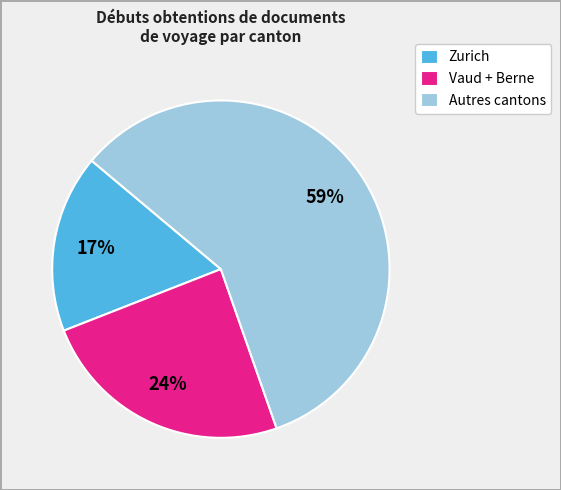

The Zurich slice represents 17% of the pie. True or false?

True